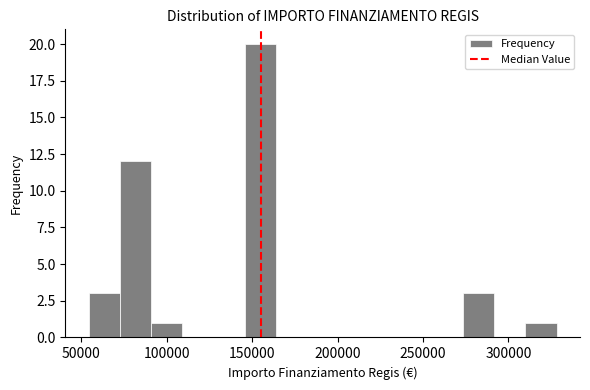

Around what value on the x-axis is the tallest bar? Give the approximate position of its centre, as read against the axis.

155000